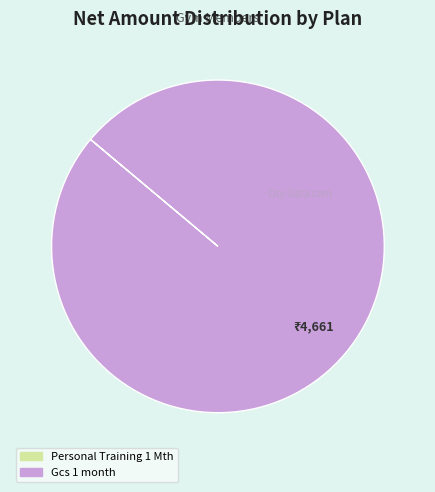

Does Gcs 1 month represent more than half of the total?

Yes